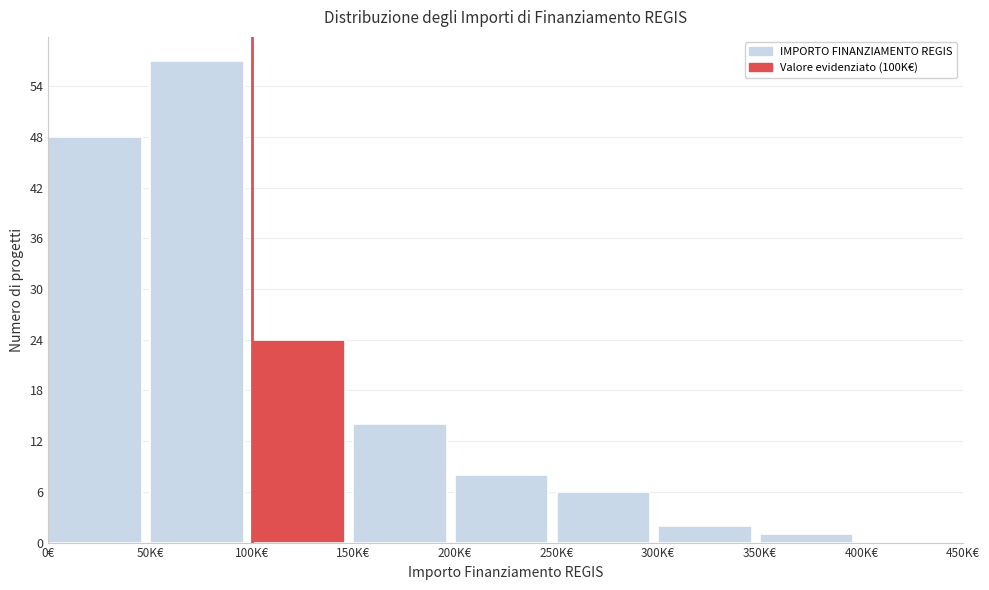

Reading left to right, list all the values displayed in this chart.

0€=48	50K€=57	100K€=24	150K€=14	200K€=8	250K€=6	300K€=2	350K€=1	400K€=0